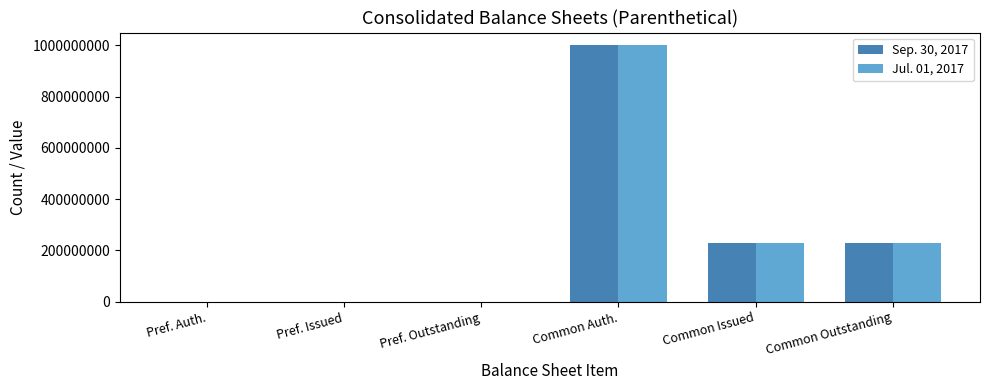

What are all the series names shown in the legend?

Sep. 30, 2017, Jul. 01, 2017